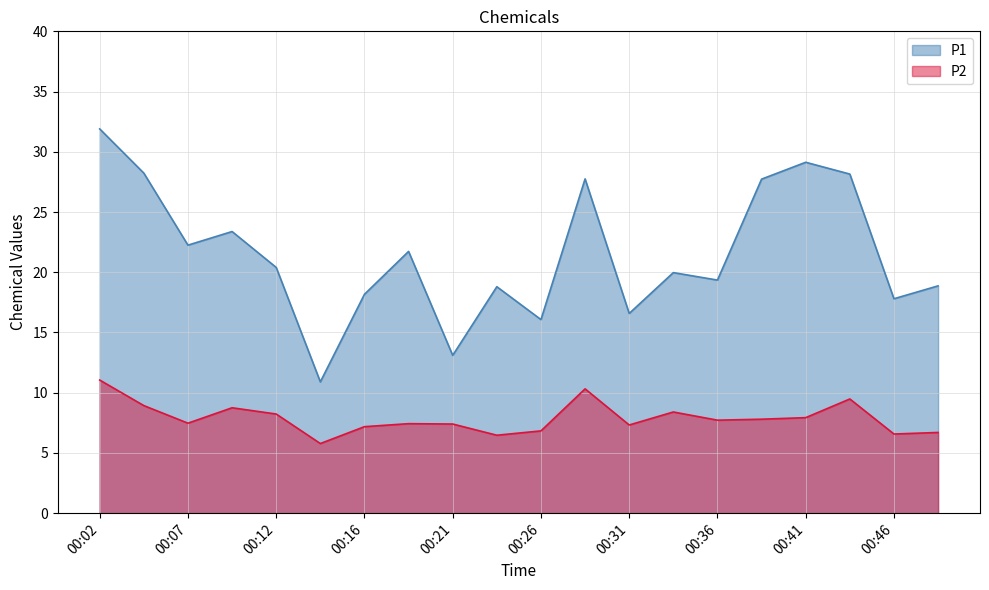

True or false: P2 and P1 intersect in this chart.

False